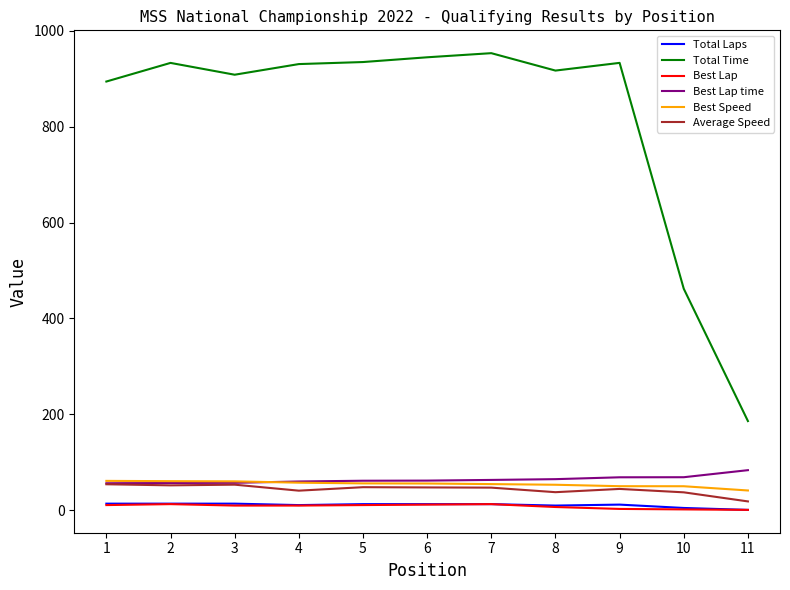

Does the chart have visible grid lines?

No